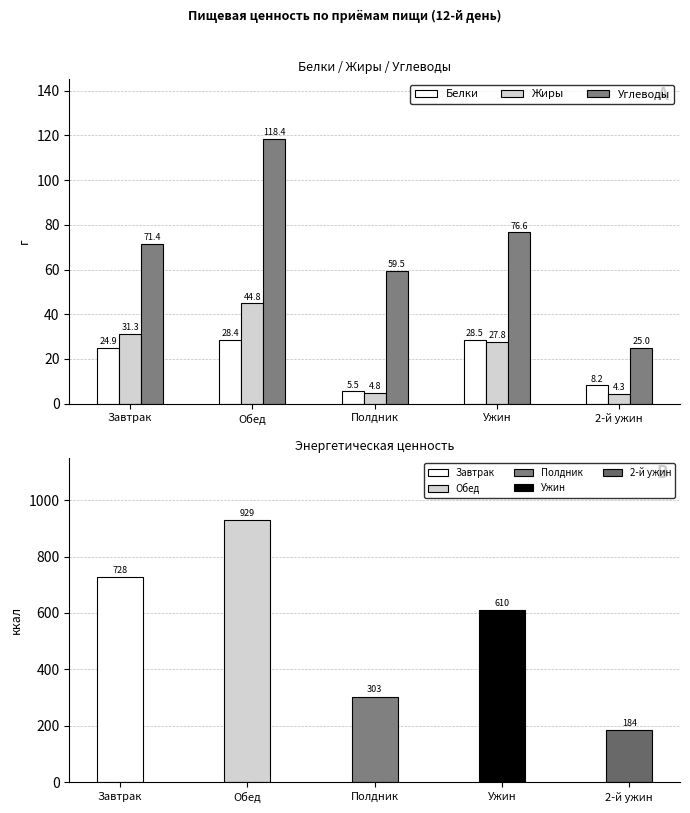

How many data points in Белки are above 24?

3